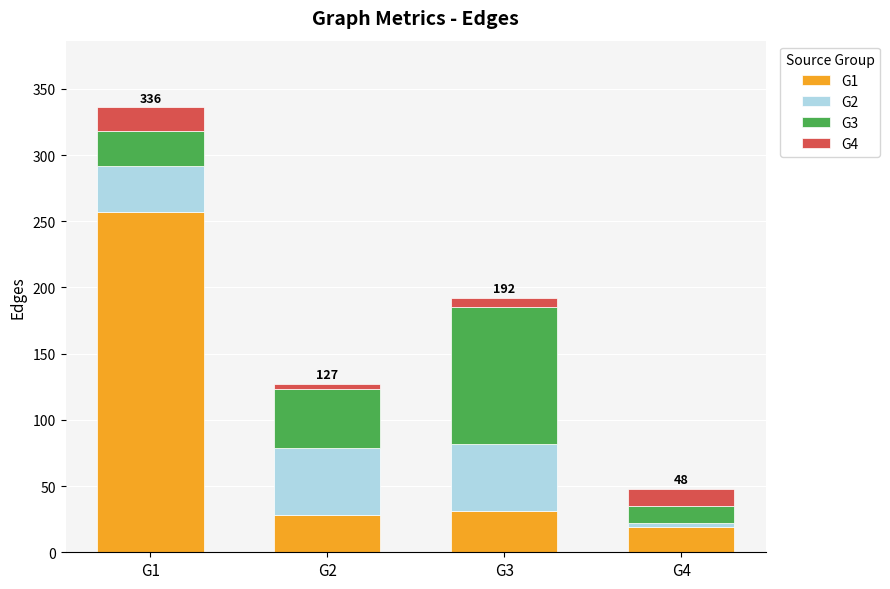

How many bars are there in total?

4